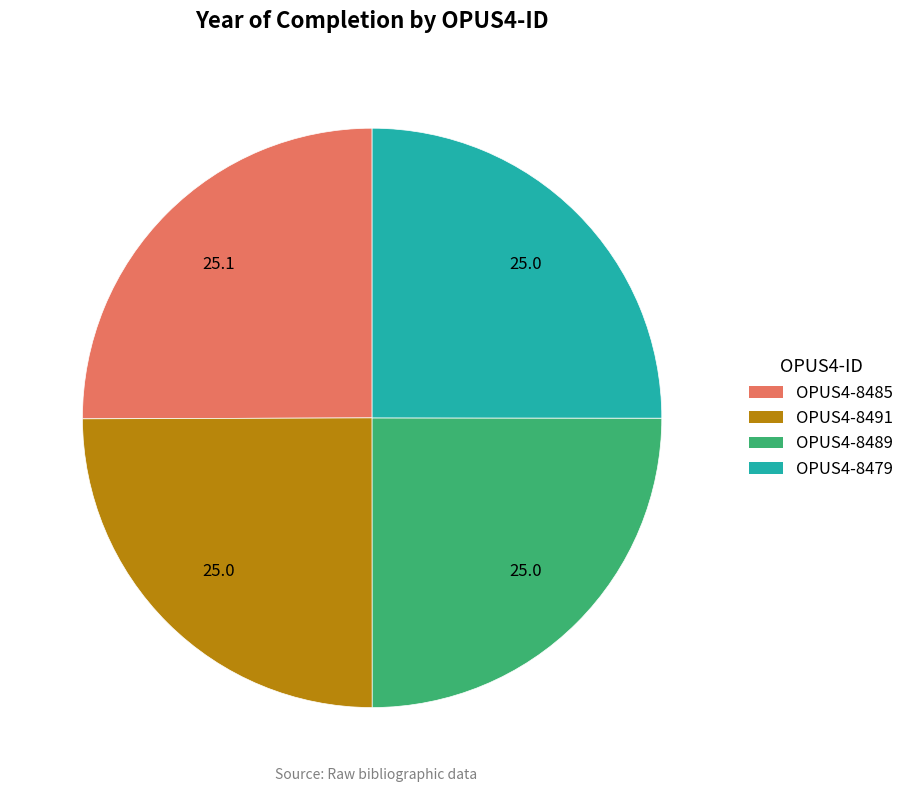

How many slices are in this pie chart?

4